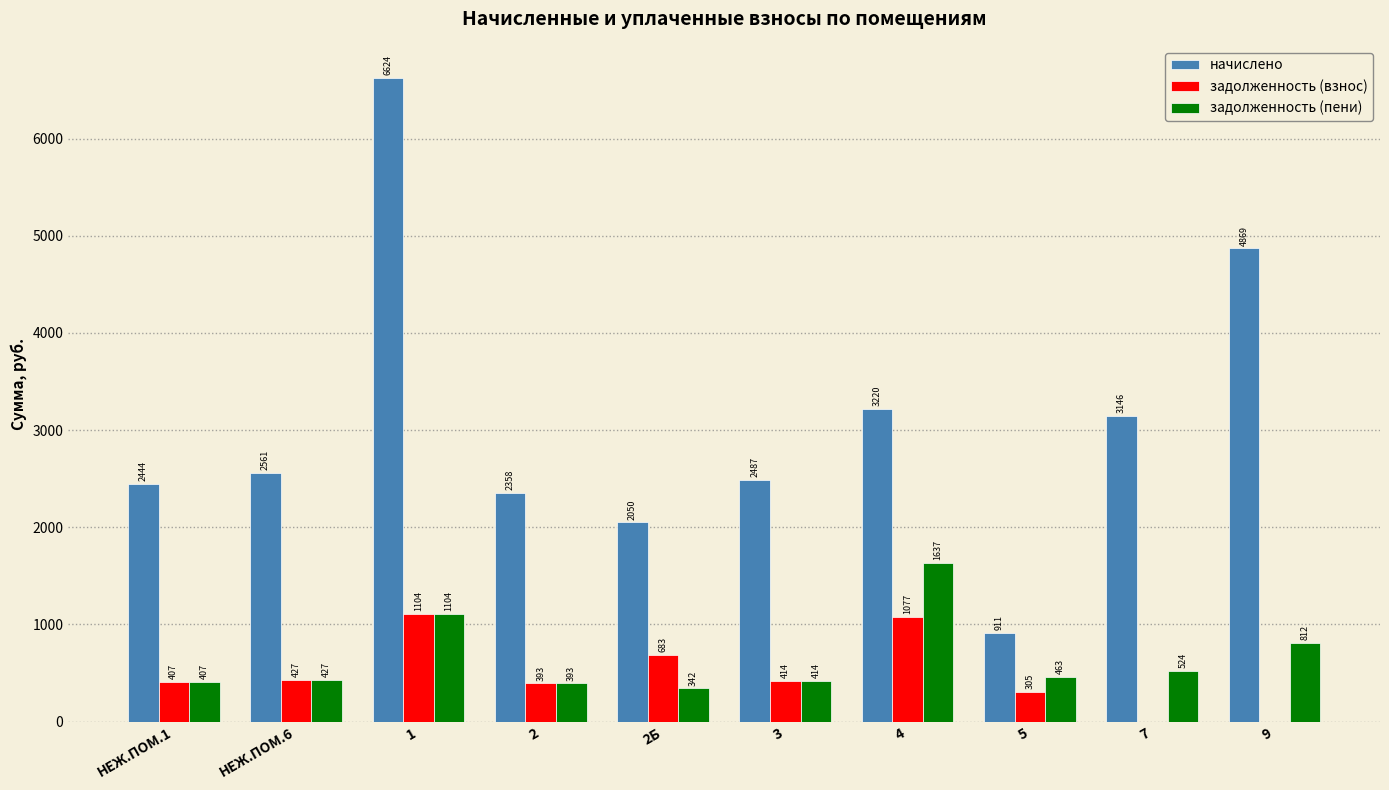

Is it true that задолженность (пени) equals 463.3 at 5?

True